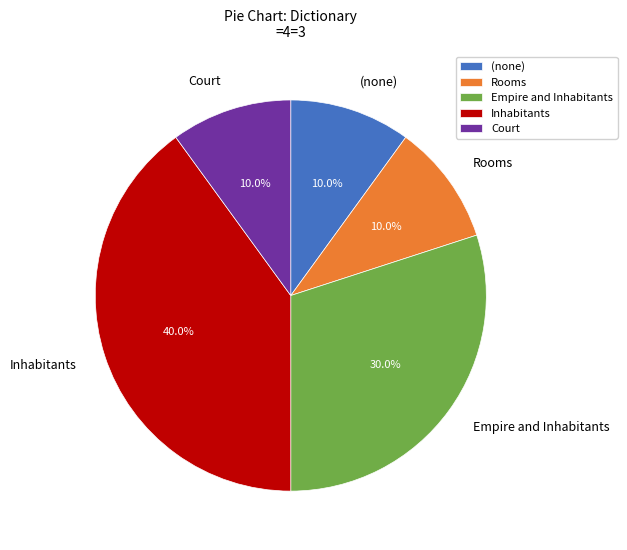

What is the largest slice in the pie chart?

Inhabitants